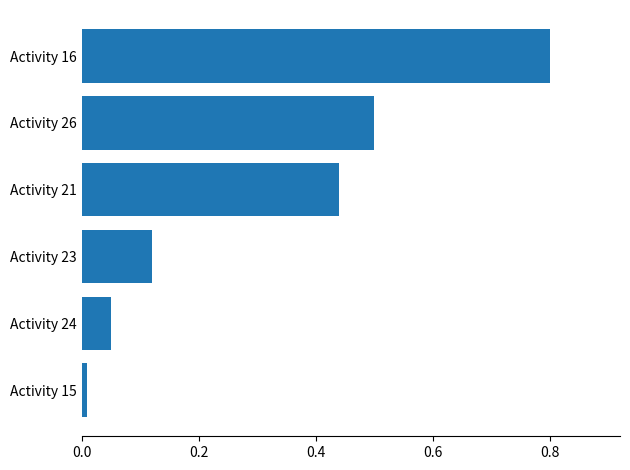

Are the bars horizontal?

Yes